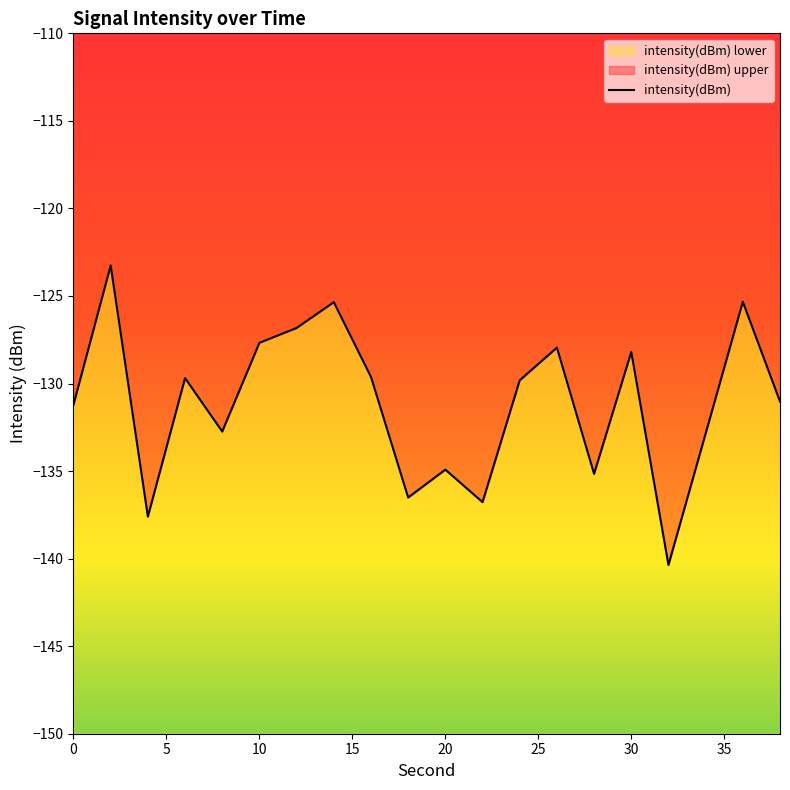

What is the smallest value displayed?

-140.4